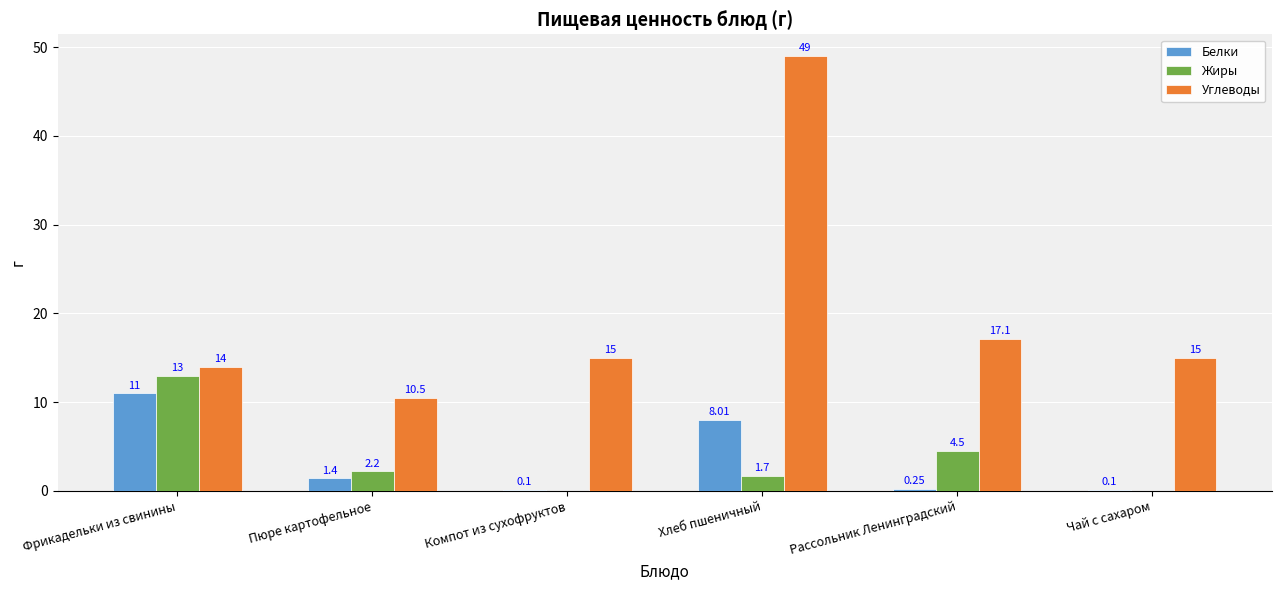

Which series has the largest total across all categories?

Углеводы